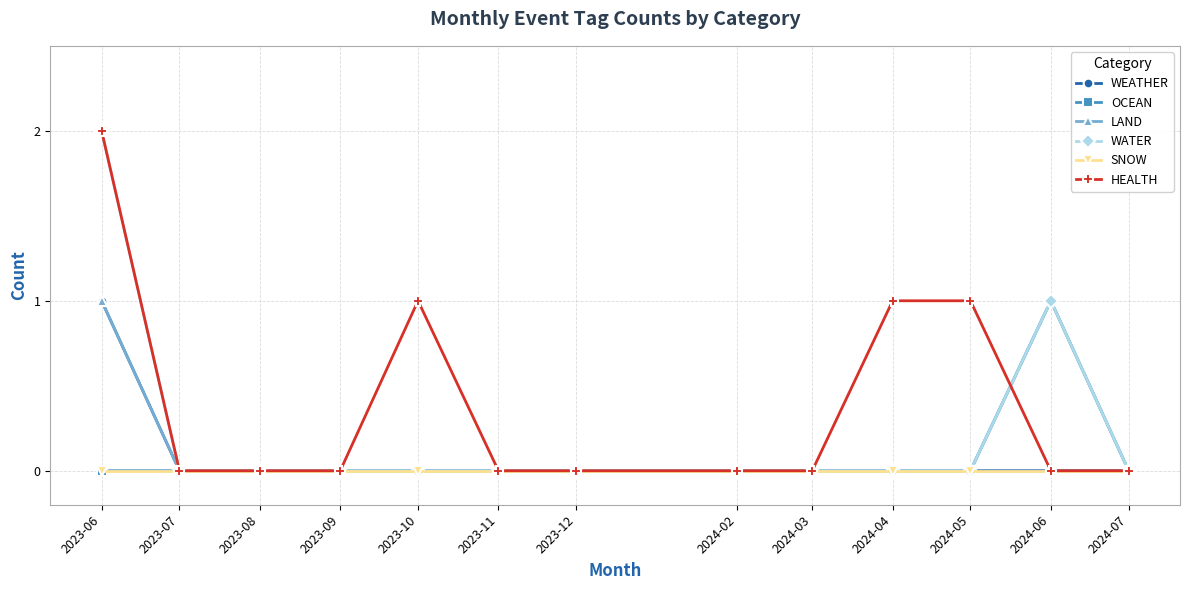

True or false: HEALTH and OCEAN cross at least once.

True